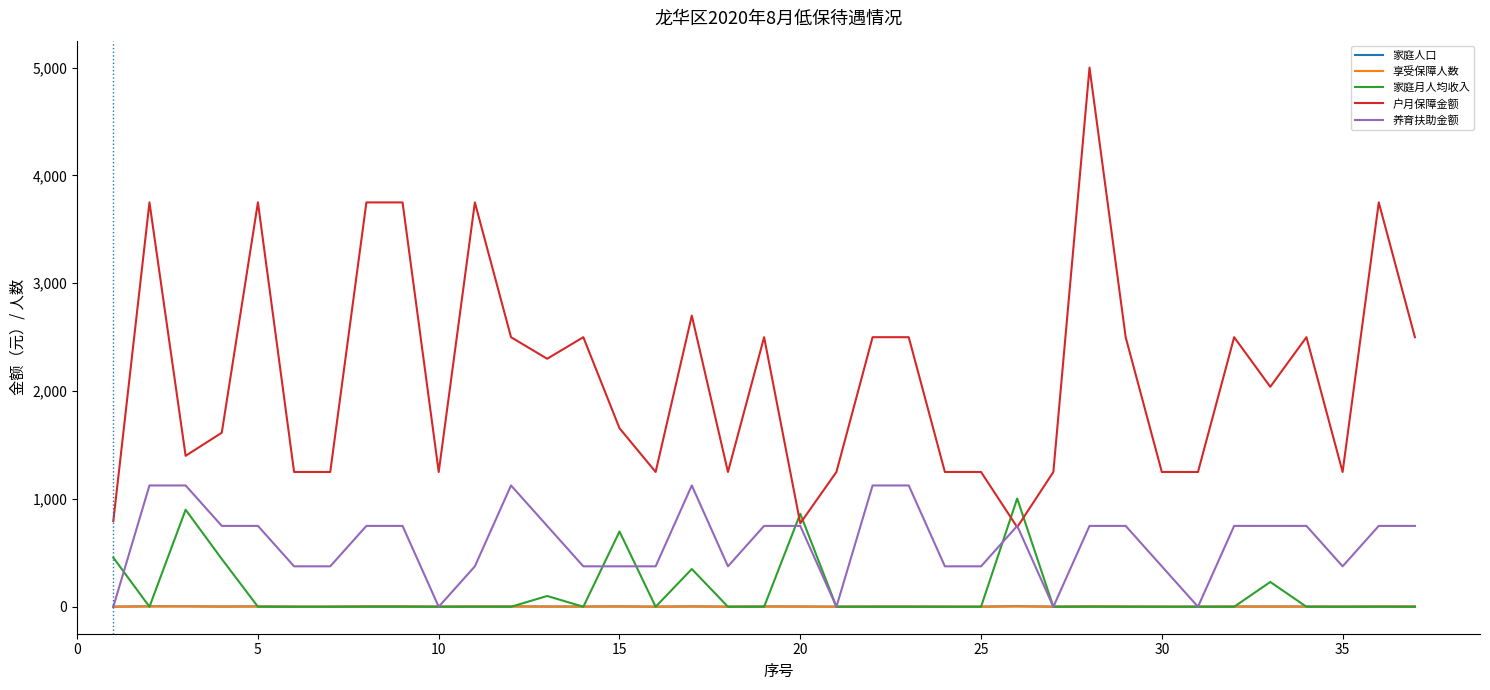

Which series has the largest total across all categories?

户月保障金额